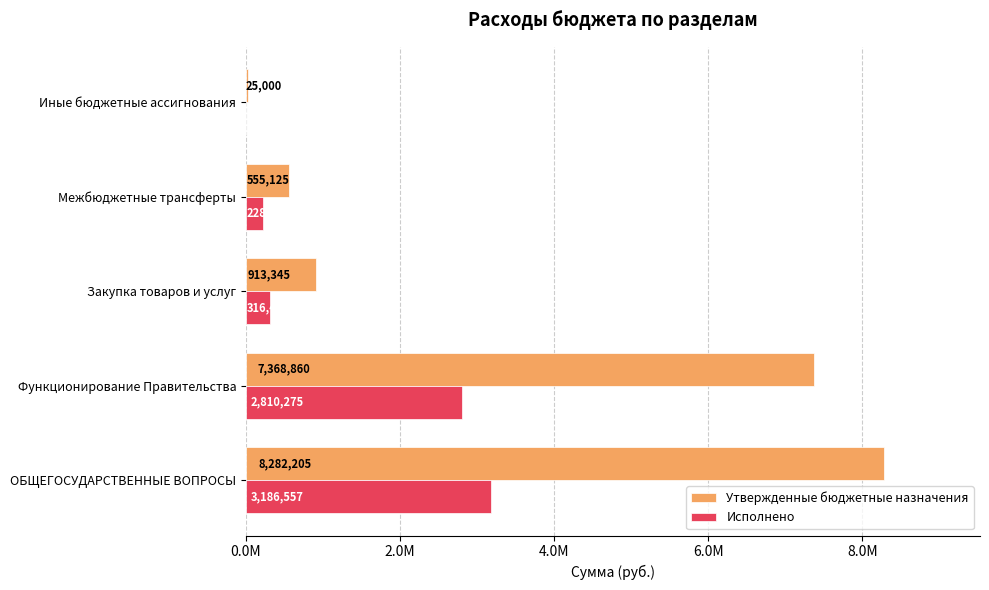

What are all the series names shown in the legend?

Утвержденные бюджетные назначения, Исполнено